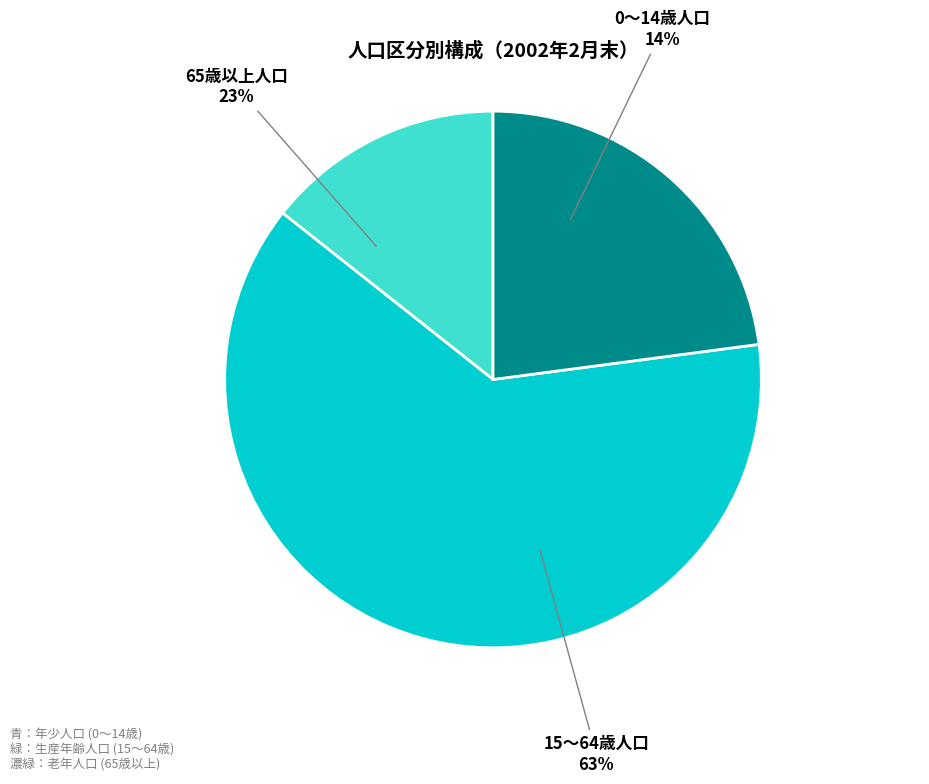

Is it true that 65歳以上人口 is 23% of the pie?

True